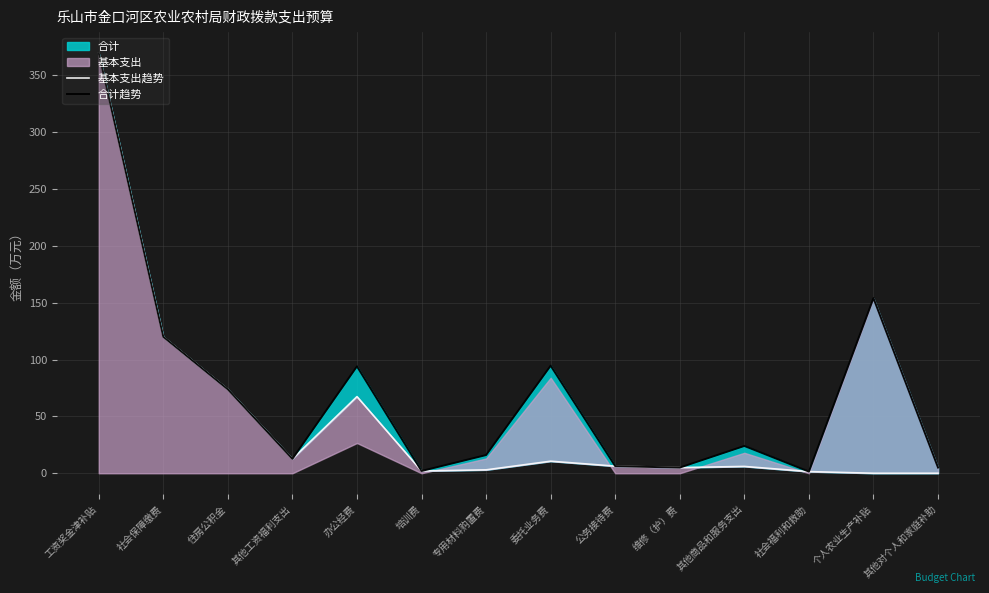

List the series in order of their overall mean, lowest first.

基本支出趋势, 合计趋势